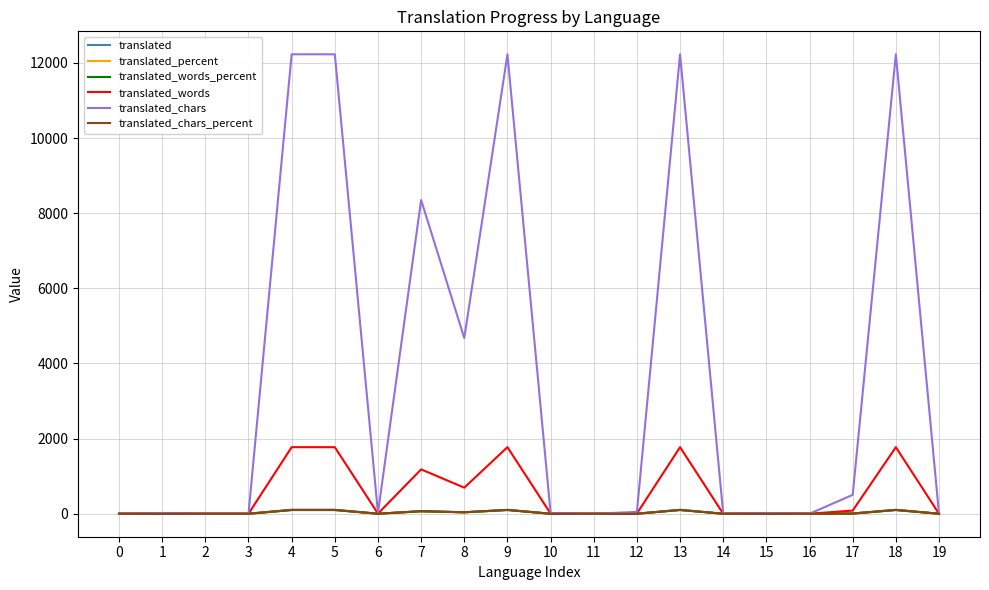

Is the value of translated_percent at 7 greater than the value of translated_chars at 13?

No